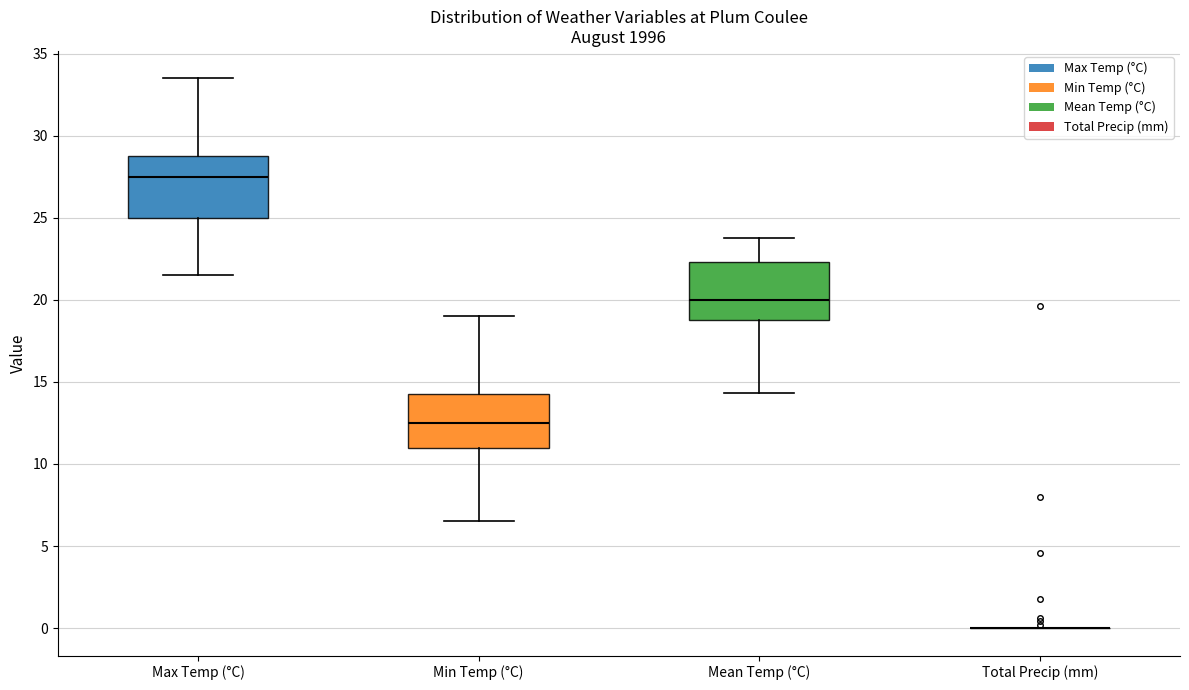

Reading left to right, read every box against the y-axis: the position of its median line, the range the box covers, and the ends of its whiskers. The values are not printed on the chart, so give them approximately, as read against the axis.

Max Temp (°C): median 27.5, box 25.0 to 29.0, whiskers 21.5 to 33.5
Min Temp (°C): median 12.5, box 11.0 to 14.5, whiskers 6.5 to 19.0
Mean Temp (°C): median 20.0, box 19.0 to 22.5, whiskers 14.5 to 24.0
Total Precip (mm): box collapsed to a line at 0.0, whiskers 0.0 to 0.0